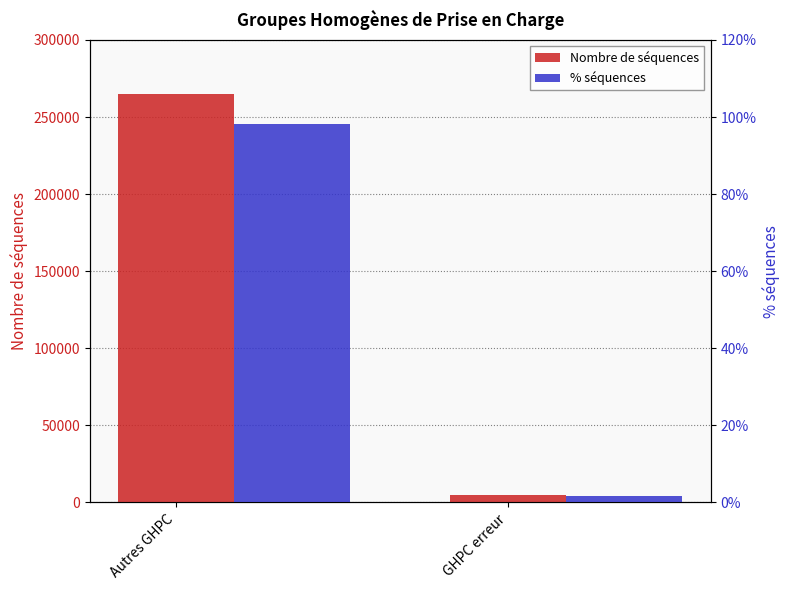

What is the maximum value shown in the chart?

264852.0